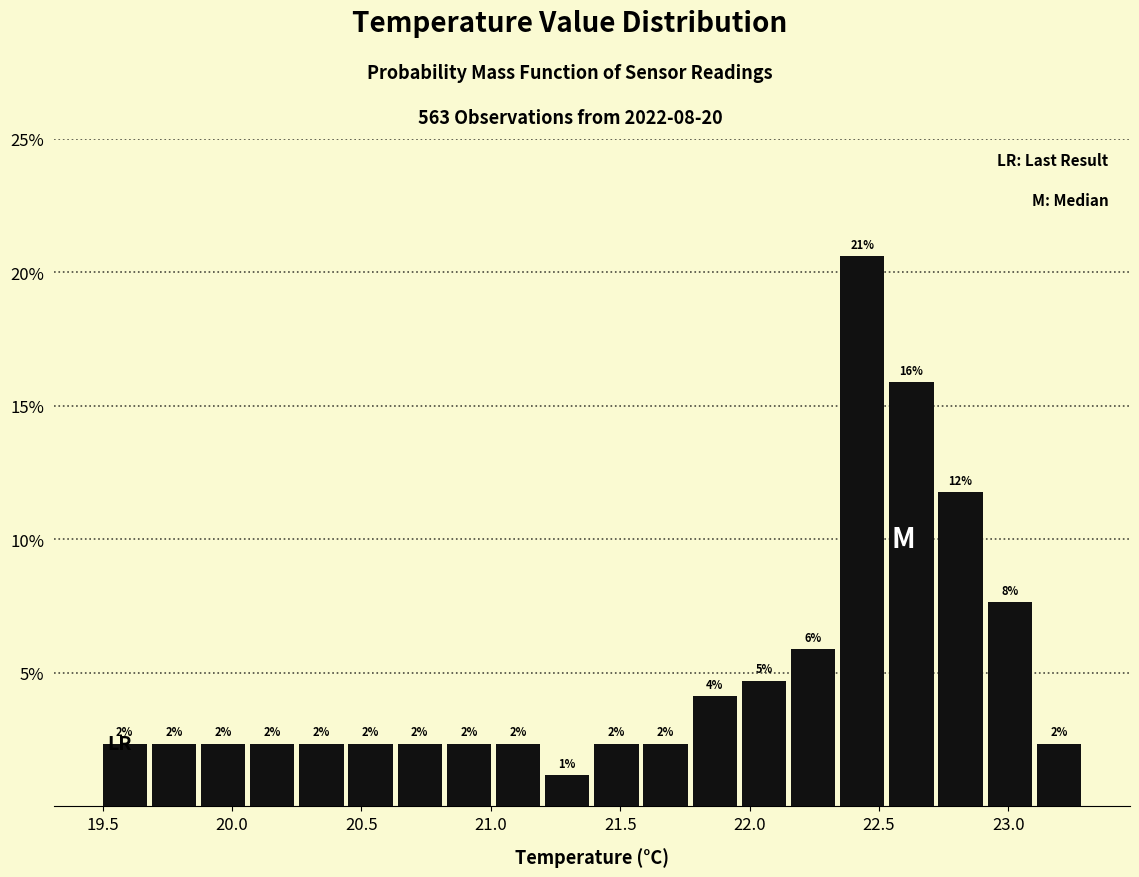

Around what value on the x-axis is the tallest bar? Give the approximate position of its centre, as read against the axis.

22.45